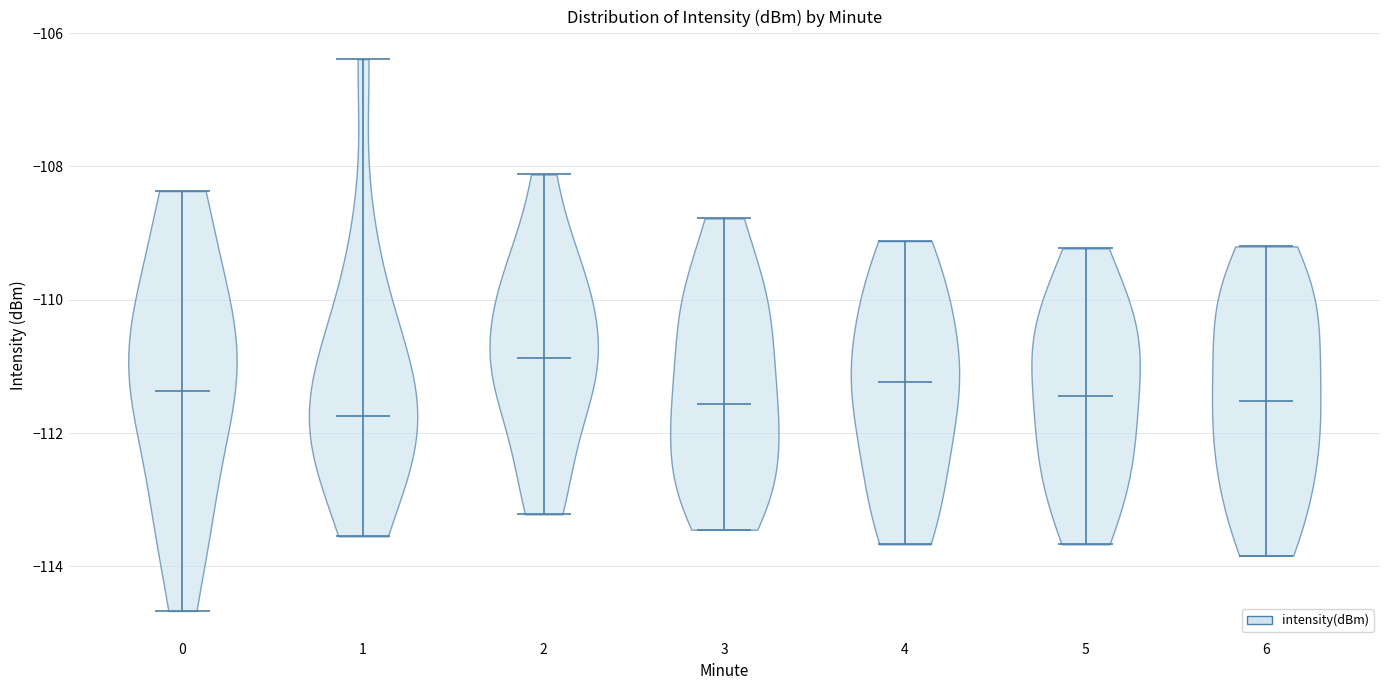

Where does the median line of the violin at x = 5 sit on the y-axis? The values are not printed on the chart, so give them approximately, as read against the axis.

-111.4